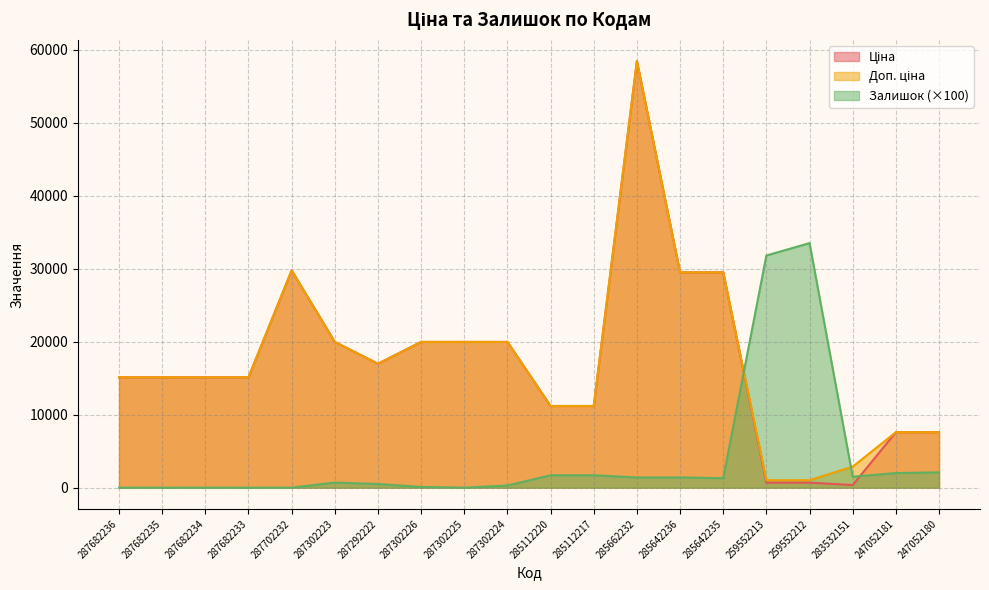

What is the total value across all series at 285642236?

60383.0